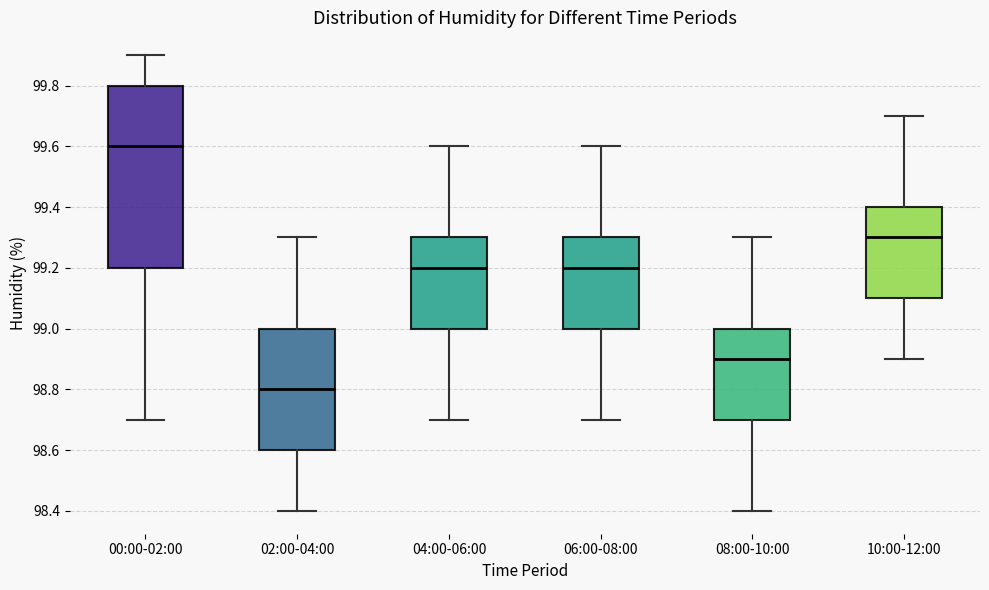

Reading left to right, transcribe this box plot: for each box, give where its median line is, the range the box spans, and where its two whiskers end, as read against the y-axis. The values are not printed on the chart, so give them approximately, as read against the axis.

00:00-02:00: median 99.6, box 99.2 to 99.8, whiskers 98.7 to 99.9
02:00-04:00: median 98.8, box 98.6 to 99.0, whiskers 98.4 to 99.3
04:00-06:00: median 99.2, box 99.0 to 99.3, whiskers 98.7 to 99.6
06:00-08:00: median 99.2, box 99.0 to 99.3, whiskers 98.7 to 99.6
08:00-10:00: median 98.9, box 98.7 to 99.0, whiskers 98.4 to 99.3
10:00-12:00: median 99.3, box 99.1 to 99.4, whiskers 98.9 to 99.7